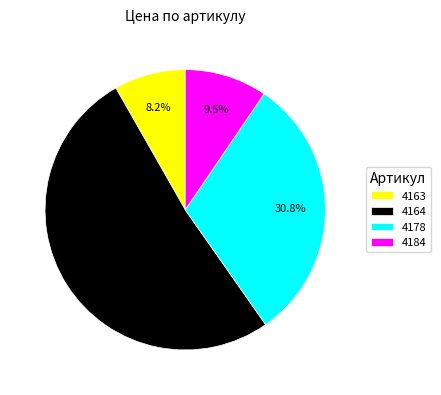

What portion of the pie excludes 4163?

91.8%